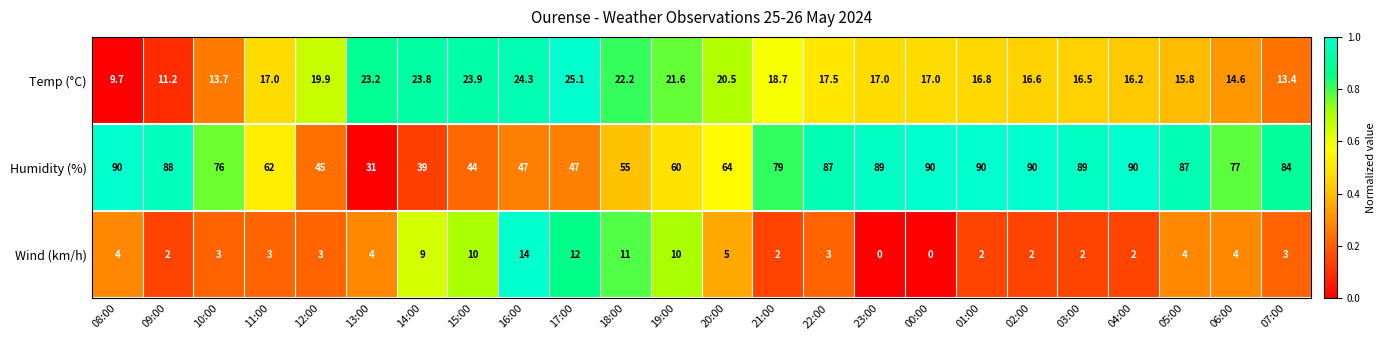

Which series changed the most between 03:00 and 04:00?

Humidity (%)